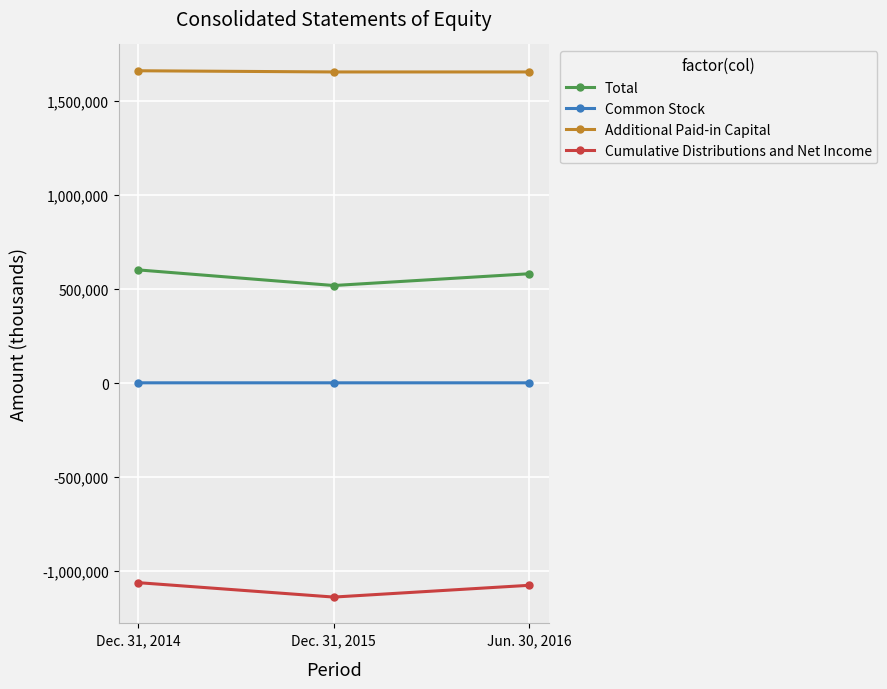

List the series in order of their peak value, highest first.

Additional Paid-in Capital, Total, Common Stock, Cumulative Distributions and Net Income